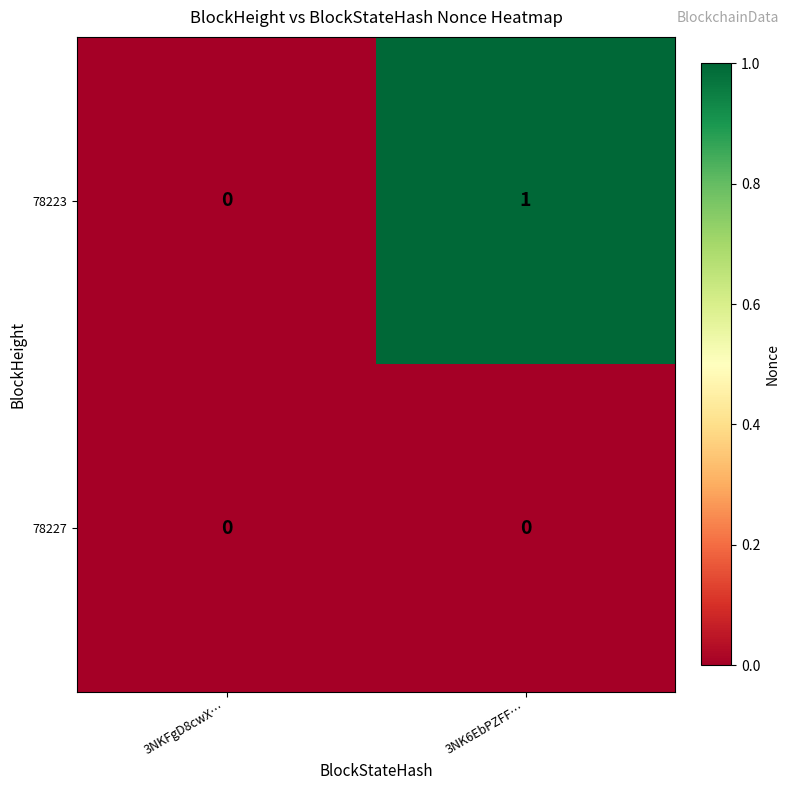

The value of 78223 at 3NKFgD8cwX… is 0. True or false?

True